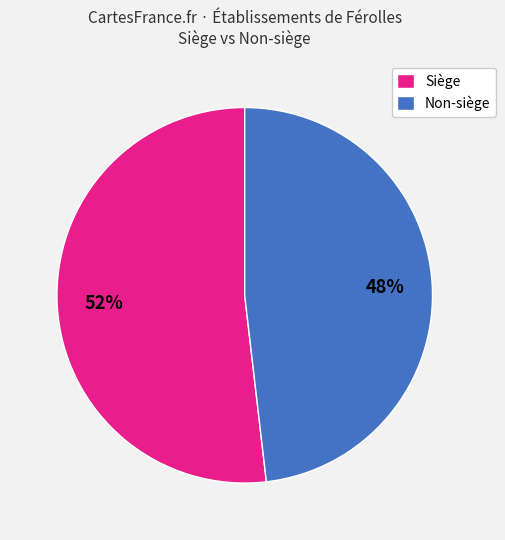

How many slices are in this pie chart?

2